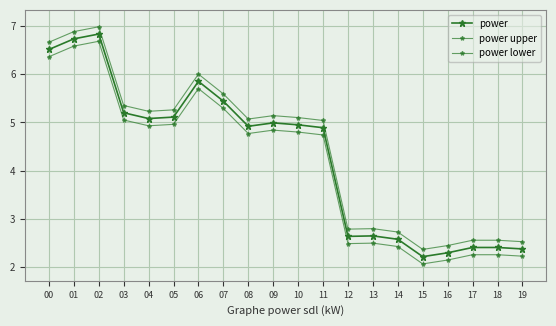

True or false: power upper has a value of 2.6 at 17.

True